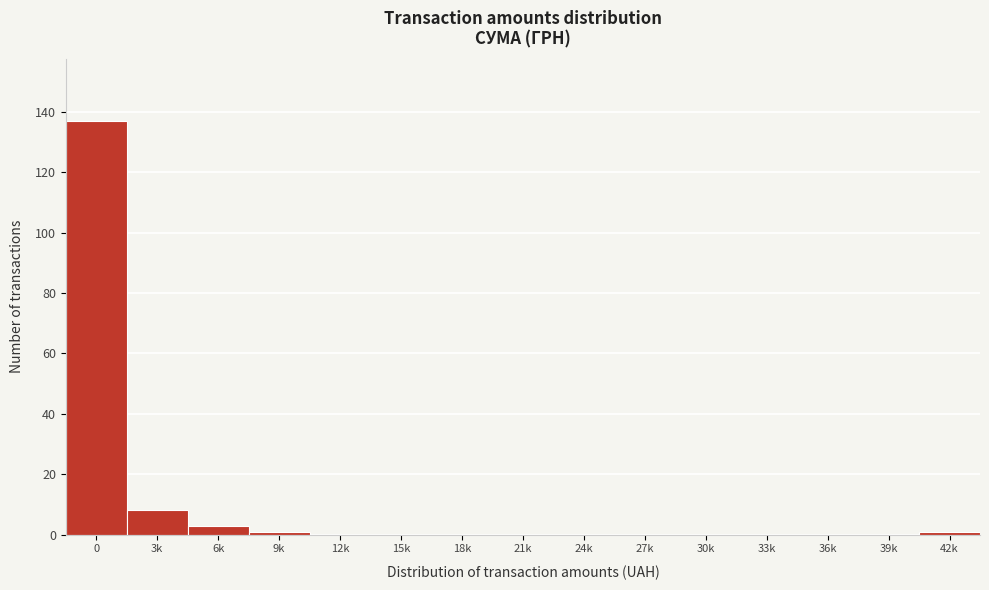

Reading right to left, what are all the values shown in this chart?

42k=1	39k=0	36k=0	33k=0	30k=0	27k=0	24k=0	21k=0	18k=0	15k=0	12k=0	9k=1	6k=3	3k=8	0=137